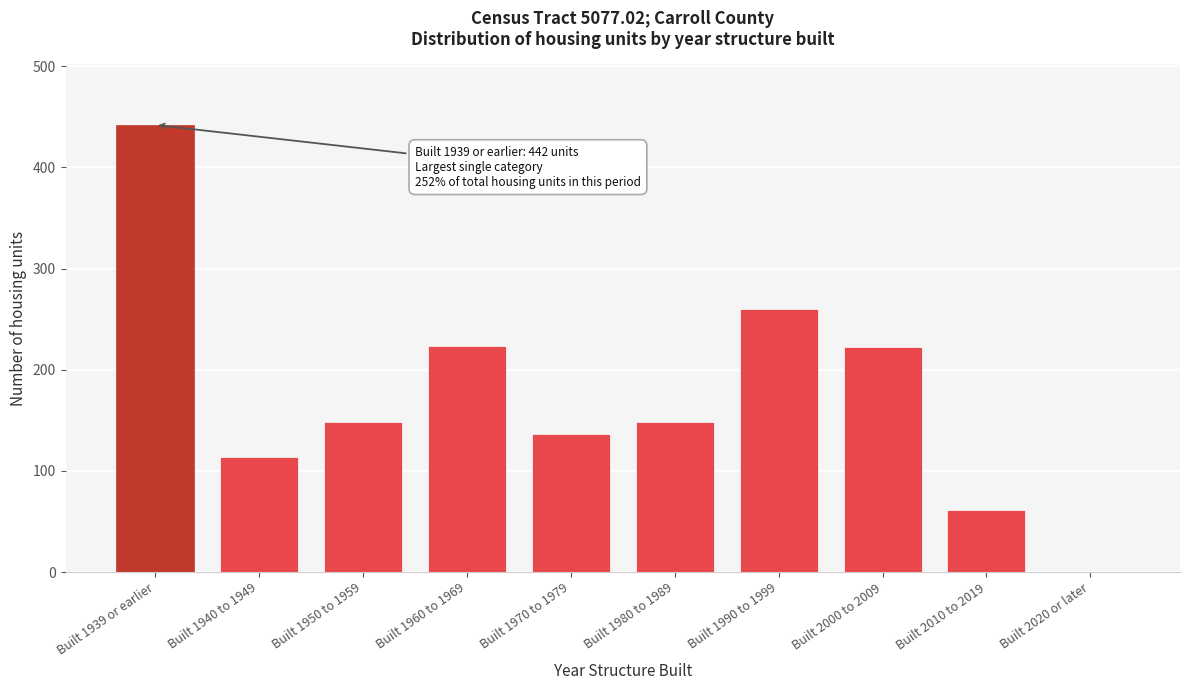

Which has a higher value, Built 1950 to 1959 or Built 1990 to 1999?

Built 1990 to 1999